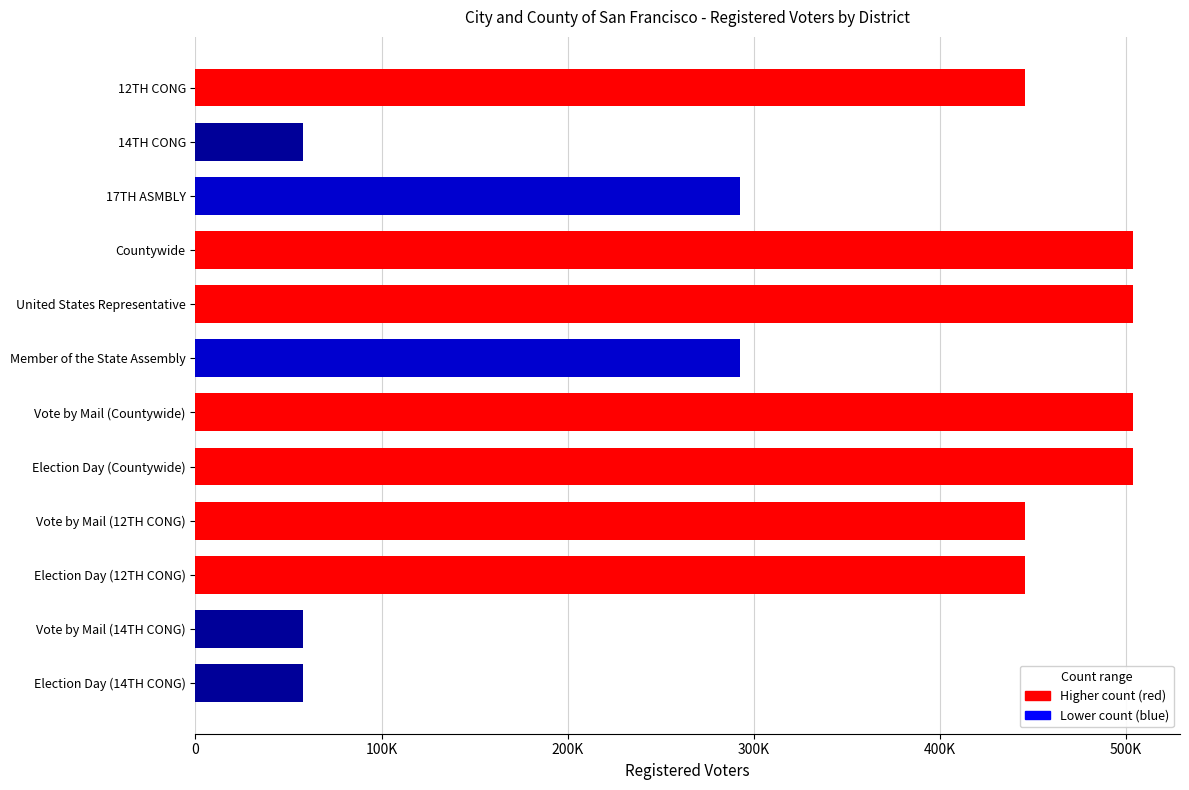

What is the difference between the second highest and minimum values?

445848